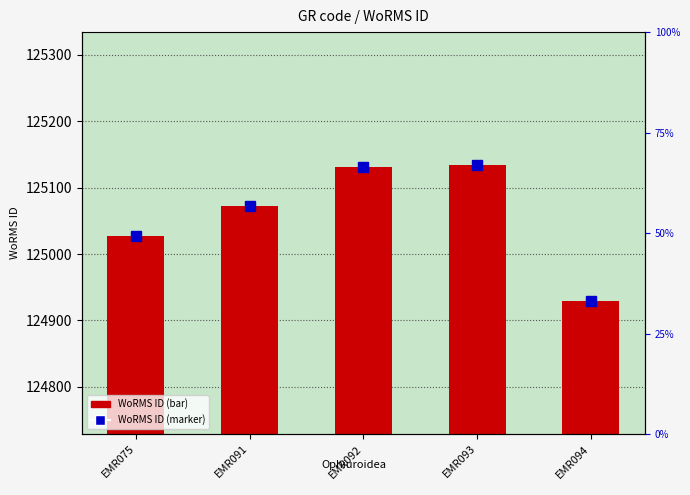

True or false: WoRMS ID has a value of 125134 at EMR093.

True